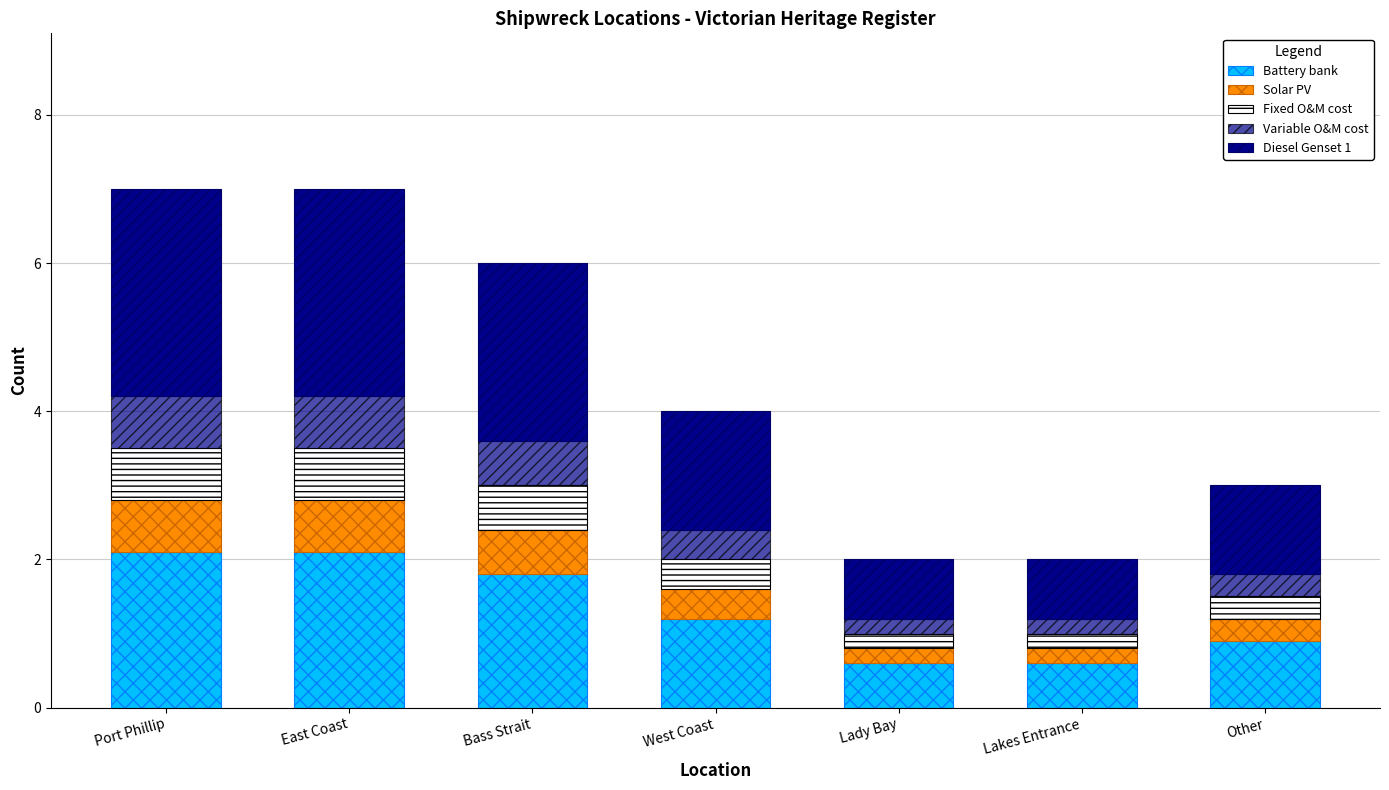

What is the difference between the Variable O&M cost values at Bass Strait and Lakes Entrance?

0.4